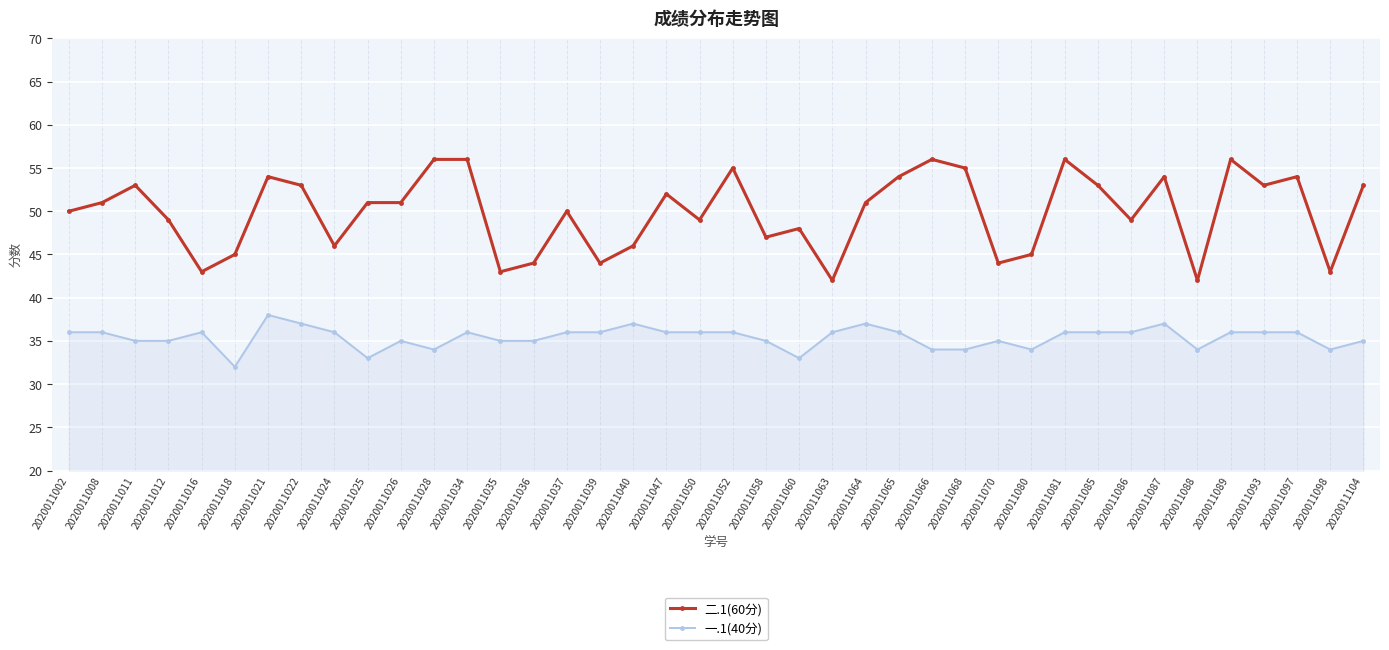

Is the value of 一.1(40分) at 2020011050 greater than the value of 二.1(60分) at 2020011039?

No